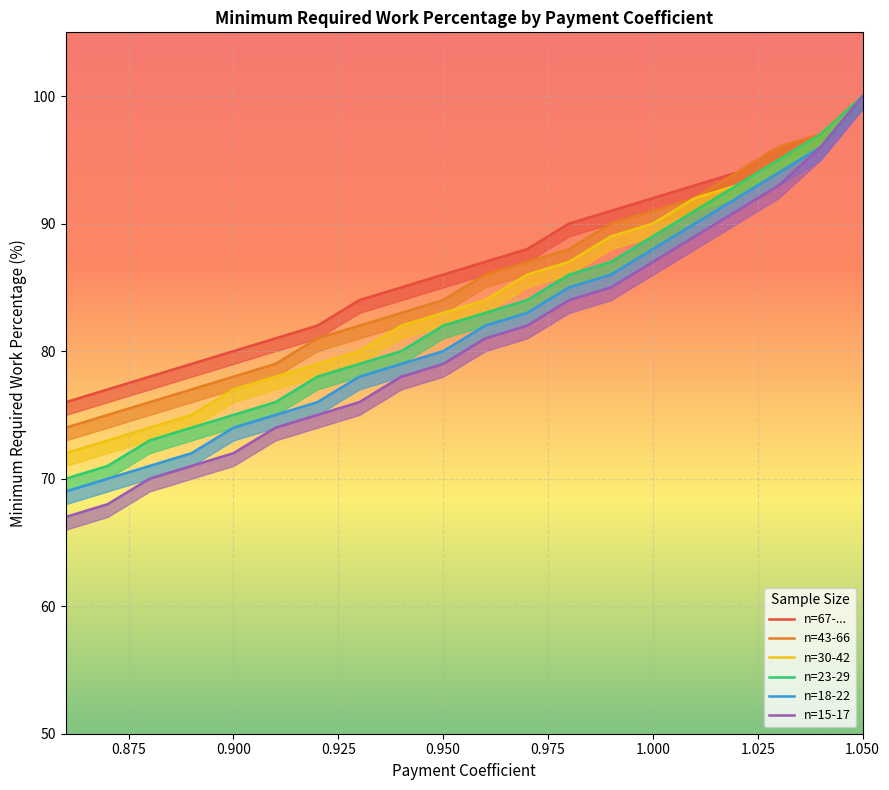

What is the difference between the maximum and minimum values in the n=15-17 series?

33